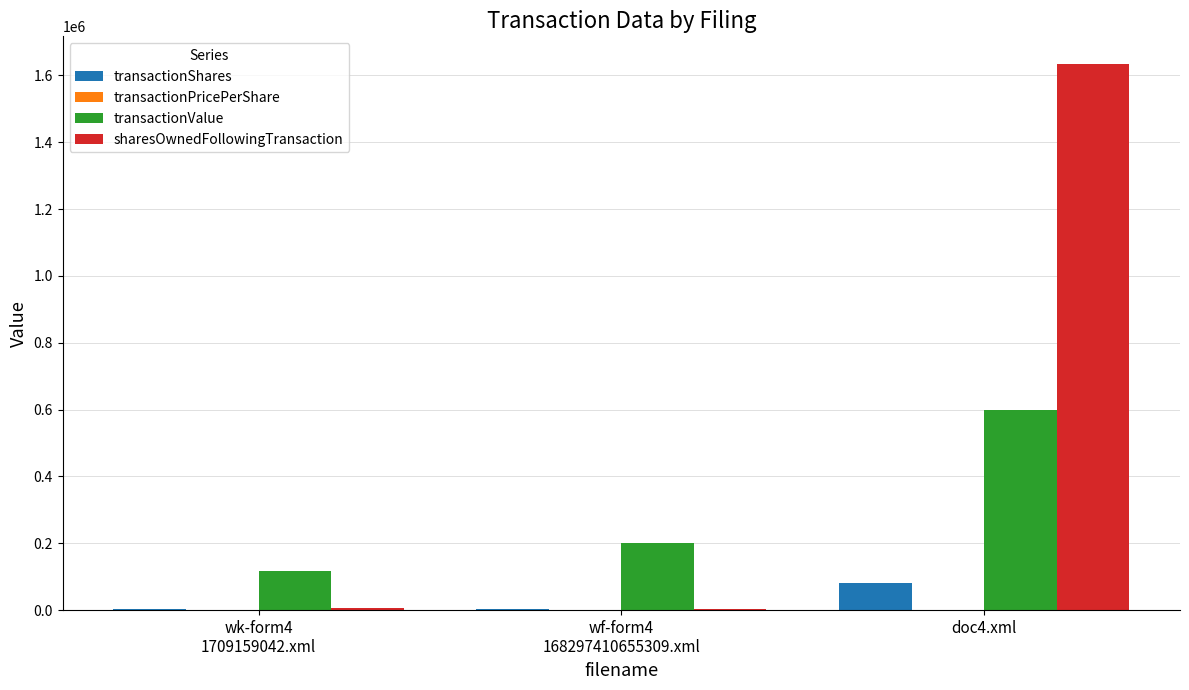

Which series has the largest total across all categories?

sharesOwnedFollowingTransaction